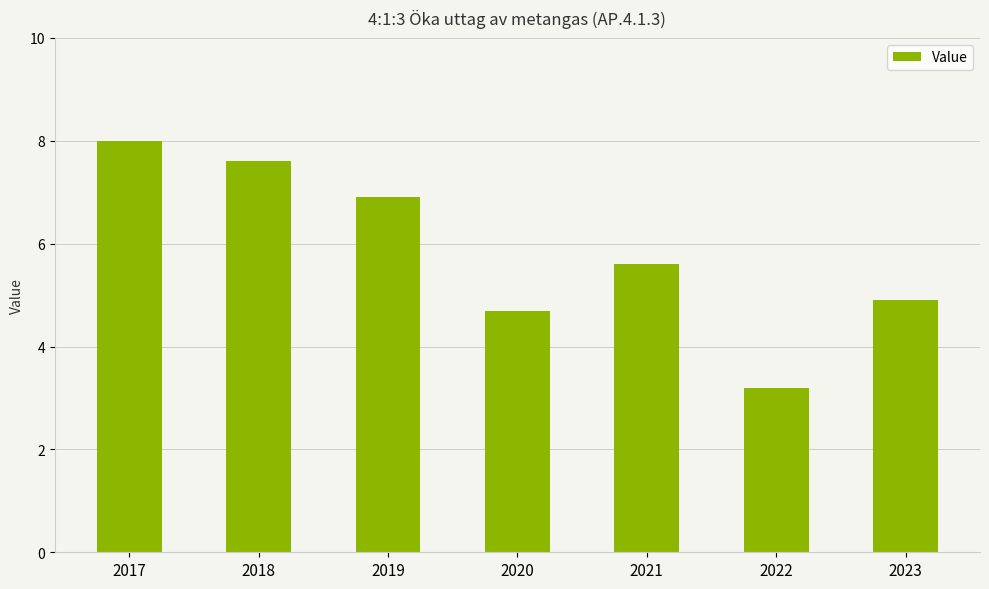

Count the number of categories in the chart.

7